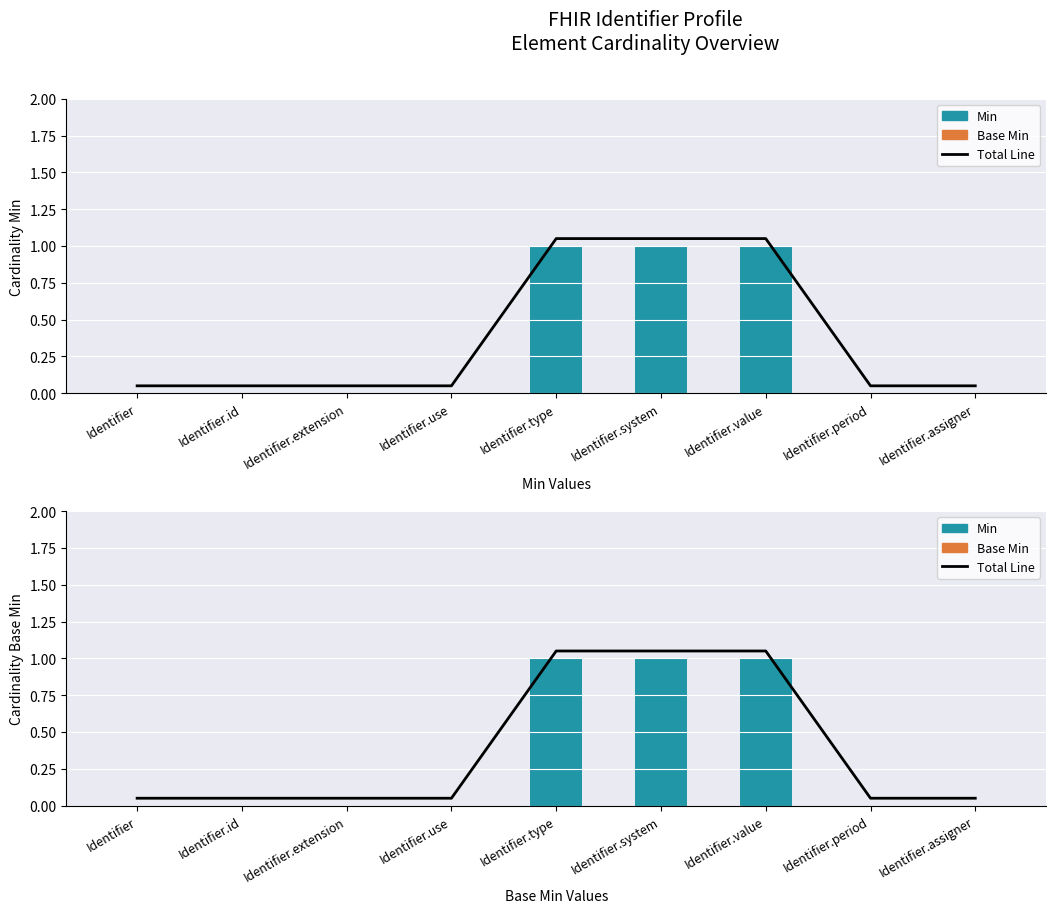

How many data points in Min are above 0?

3